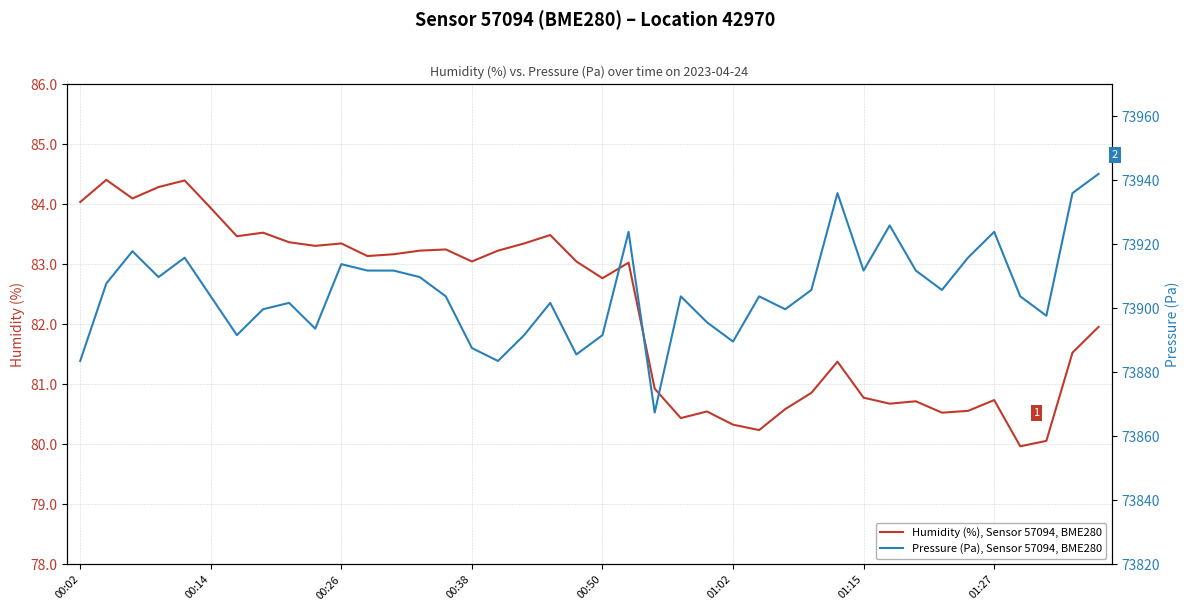

Is it true that Humidity (%), Sensor 57094, BME280 equals 145.8 at 00:38?

False